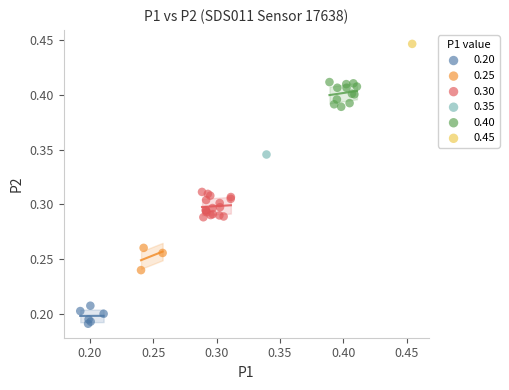

Which series contains the highest Y value?

0.45